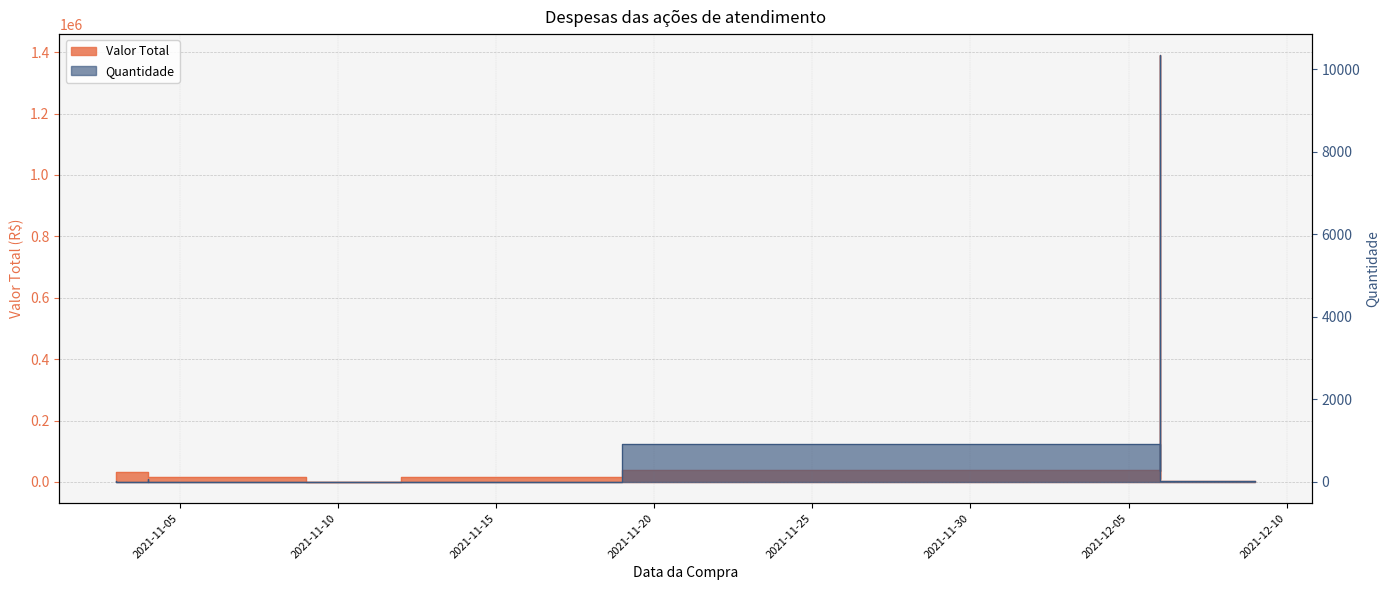

What are all the series names shown in the legend?

Valor Total, Quantidade